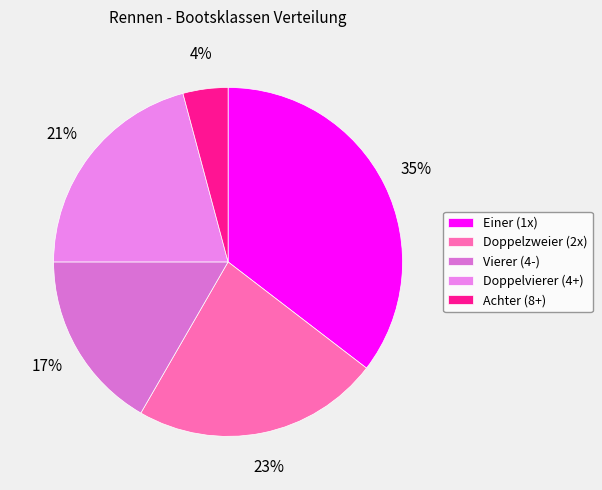

The Doppelzweier (2x) slice represents 12% of the pie. True or false?

False